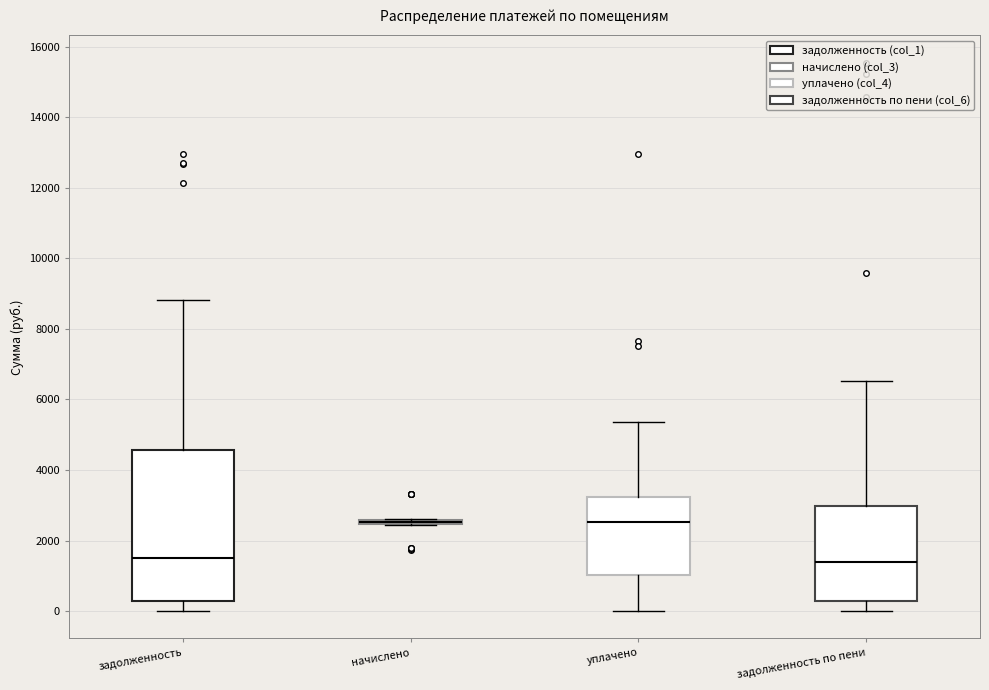

Where is the upper edge of the box for задолженность по пени on the y-axis? The values are not printed on the chart, so give them approximately, as read against the axis.

3000